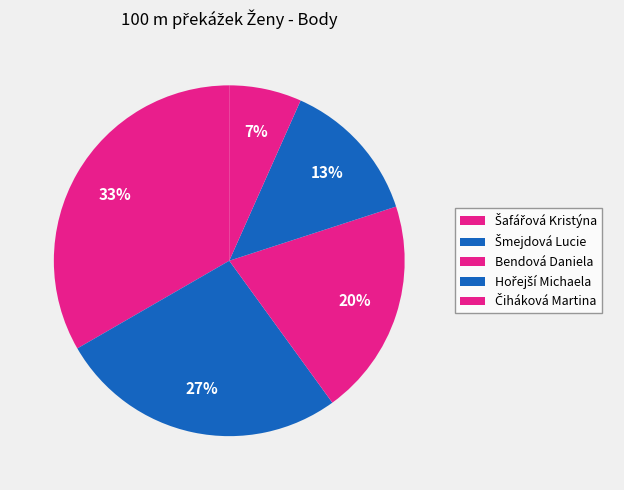

Is it true that Hořejší Michaela is 13% of the pie?

True